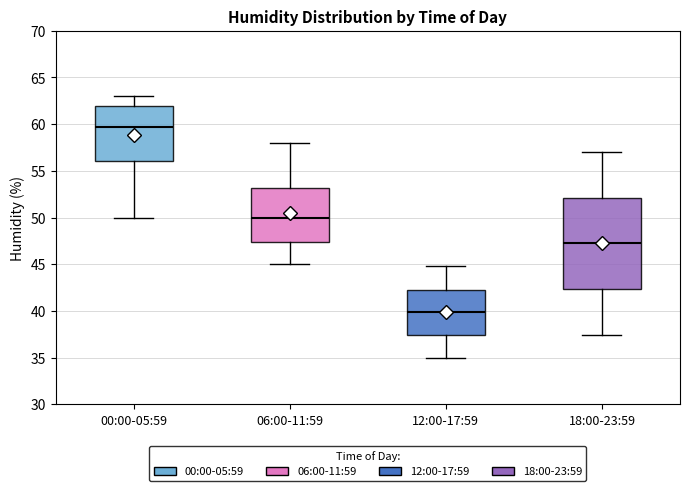

Where does the lower whisker of the box for 00:00-05:59 end on the y-axis? The values are not printed on the chart, so give them approximately, as read against the axis.

50.0